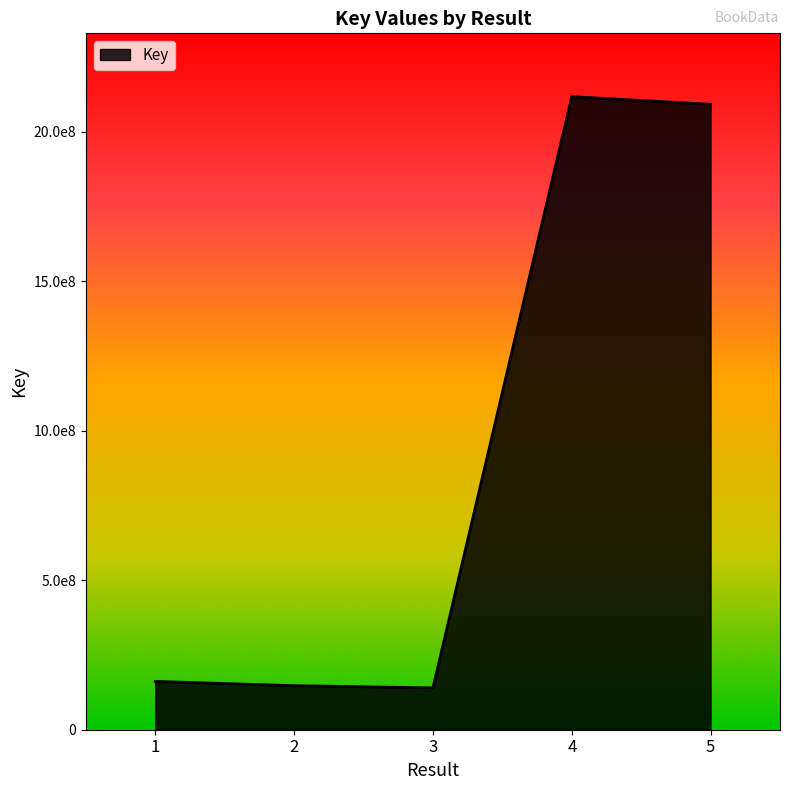

Does the chart display data point markers on the line(s)?

No